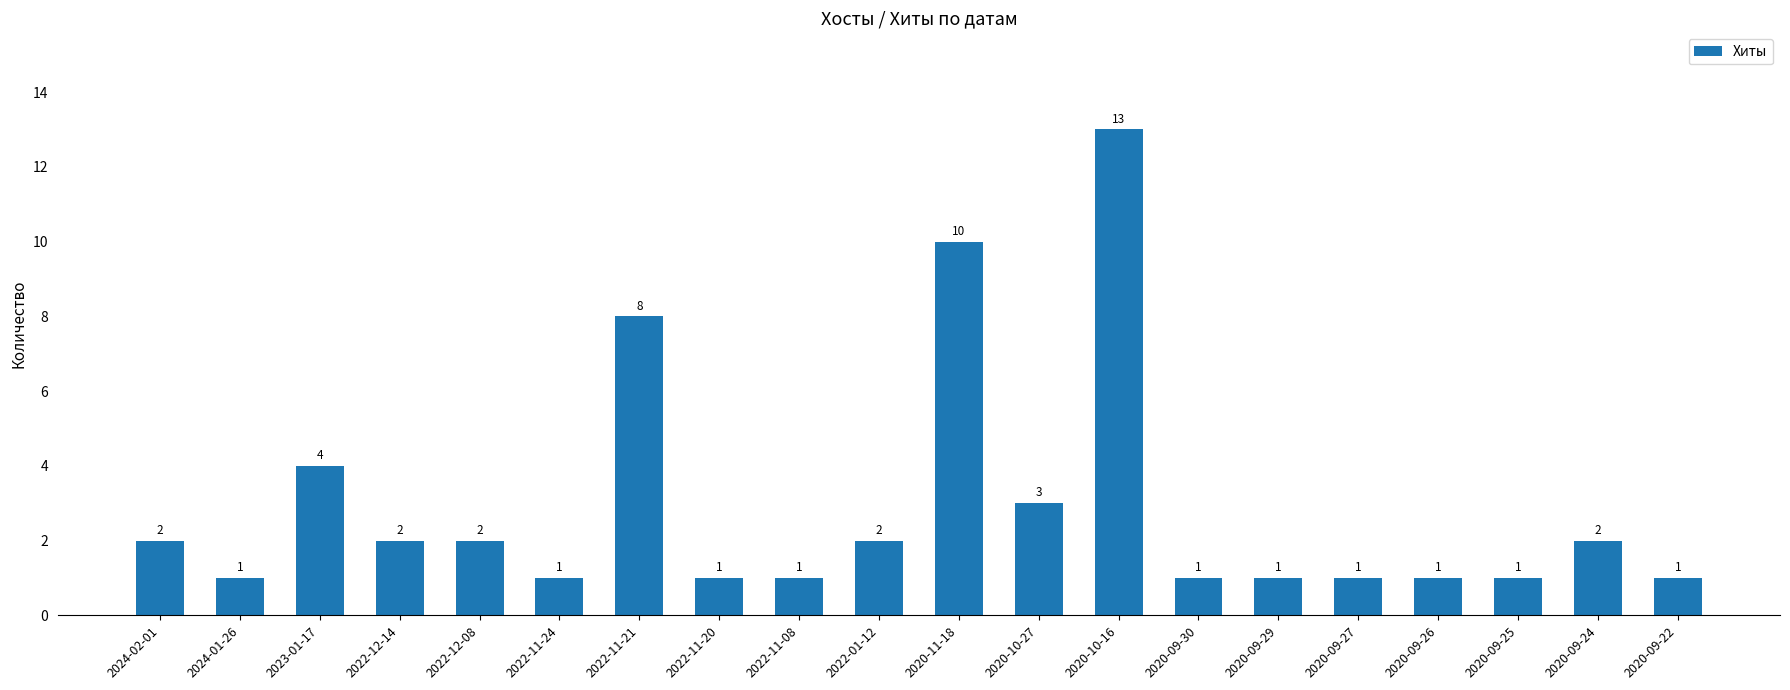

Which label corresponds to the largest value in the chart?

2020-10-16